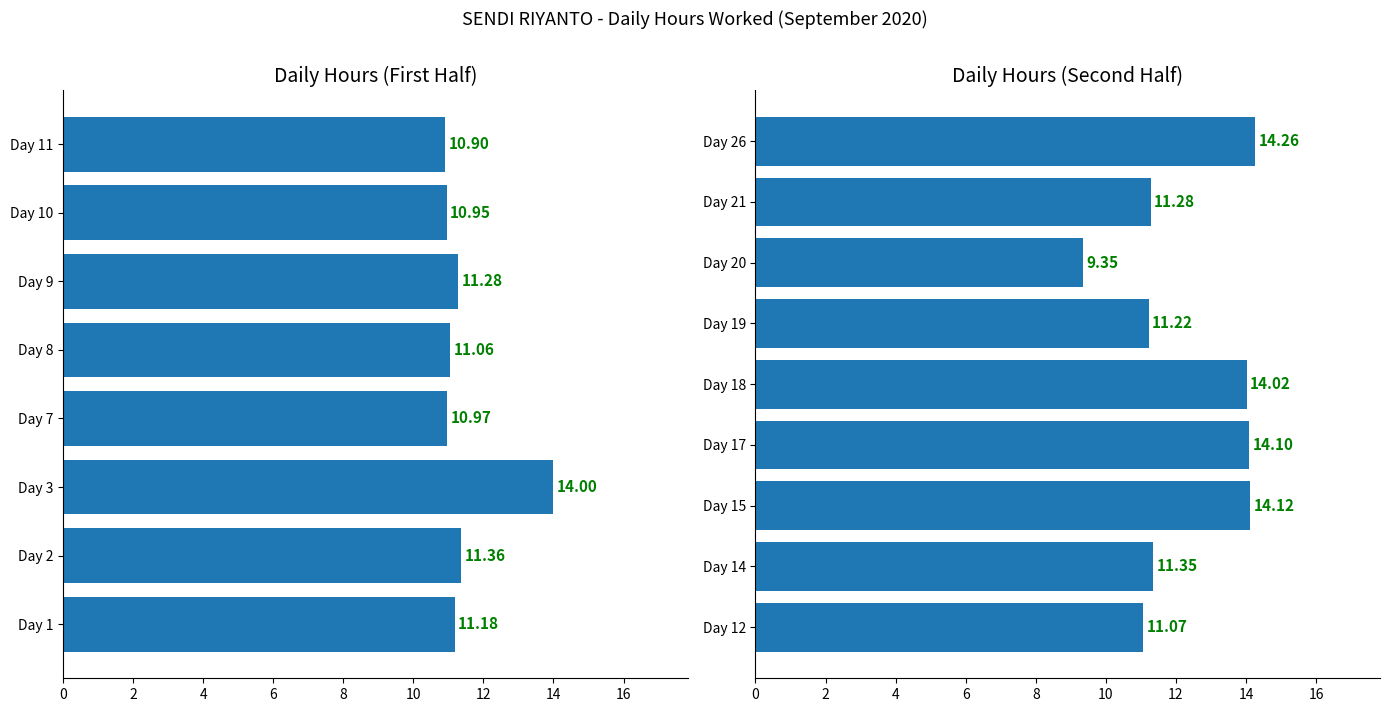

What is the difference between the second highest and minimum values?

4.8